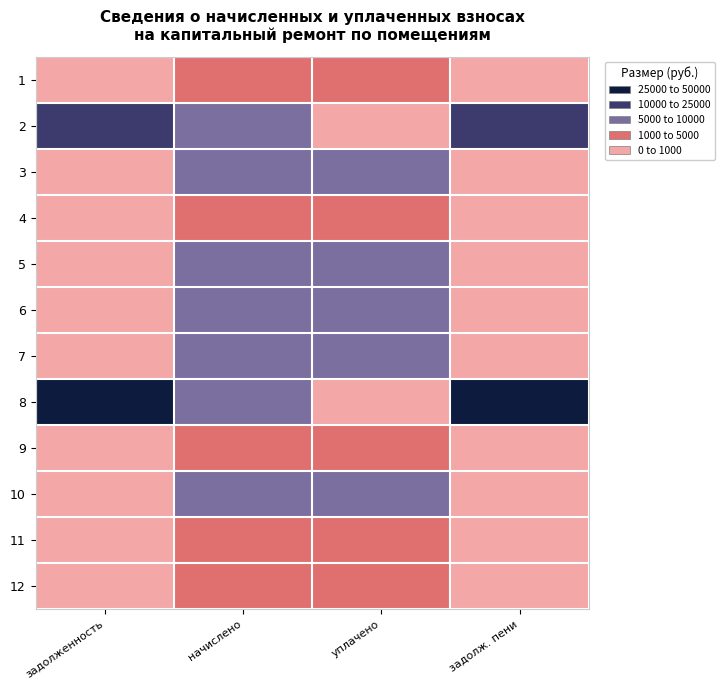

At how many categories does at least one series exceed 28960?

2